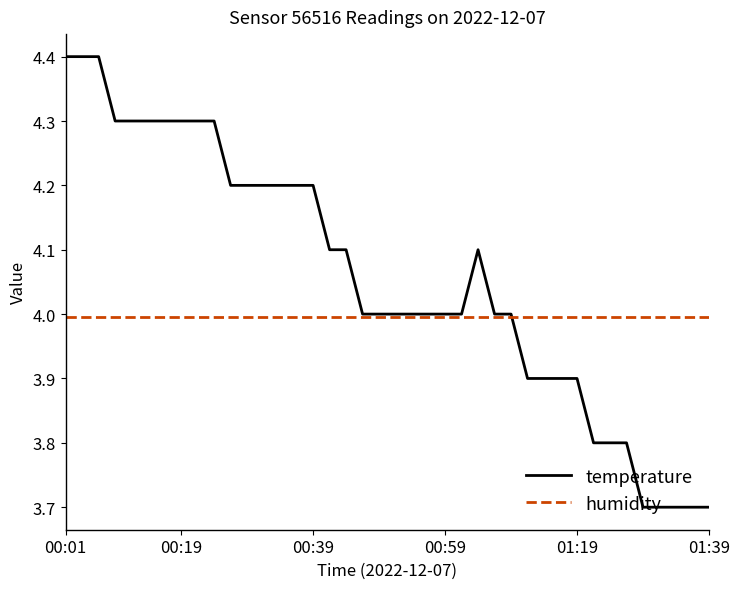

How many lines are shown in the chart?

2